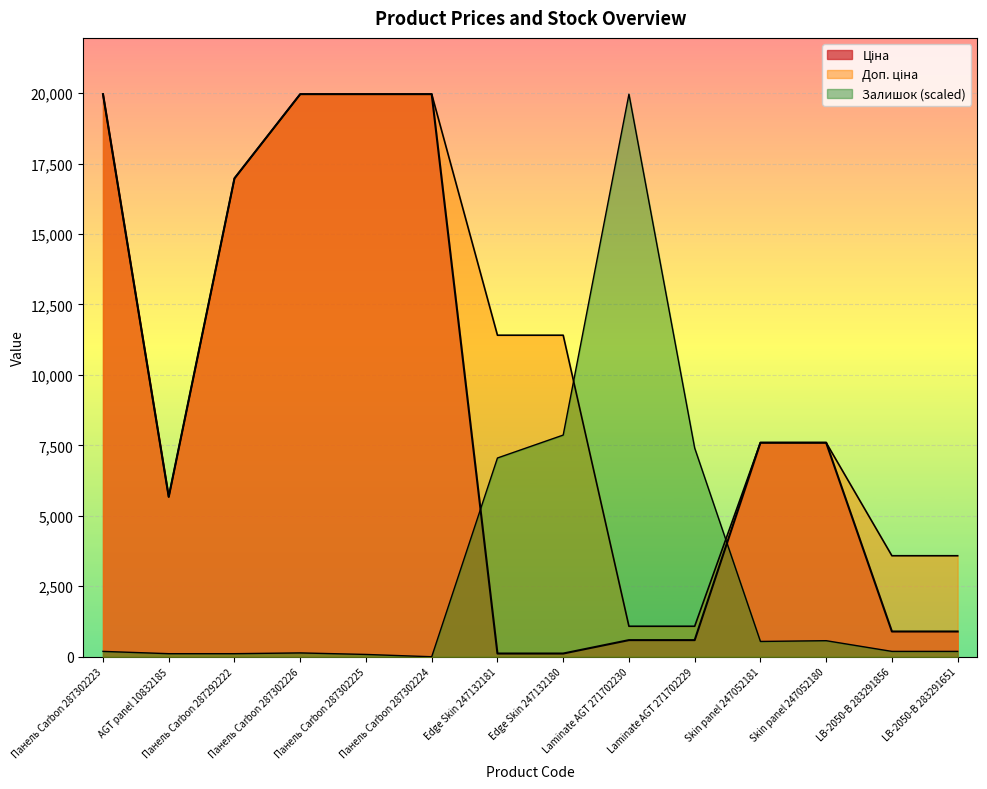

What is the difference between the maximum and minimum values in the Доп. ціна series?

18882.5